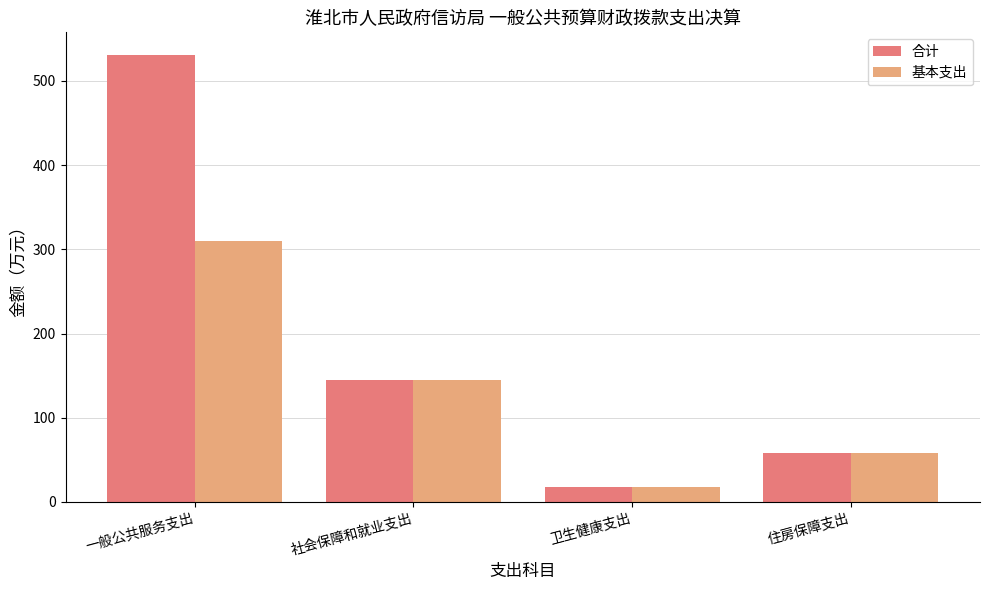

The value of 基本支出 at 住房保障支出 is 58.2. True or false?

True